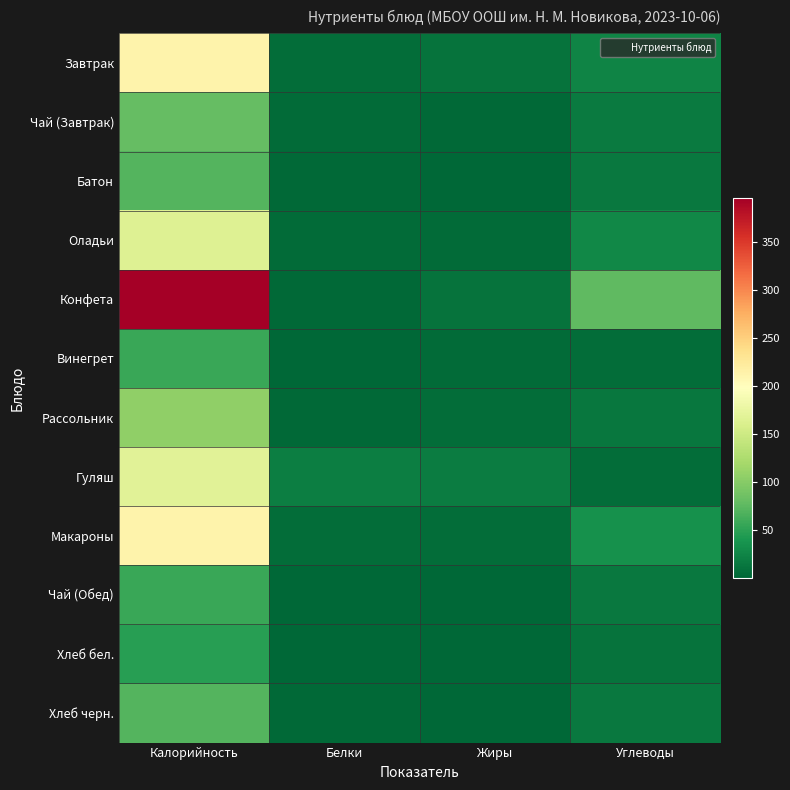

What is the smallest value displayed?

0.1